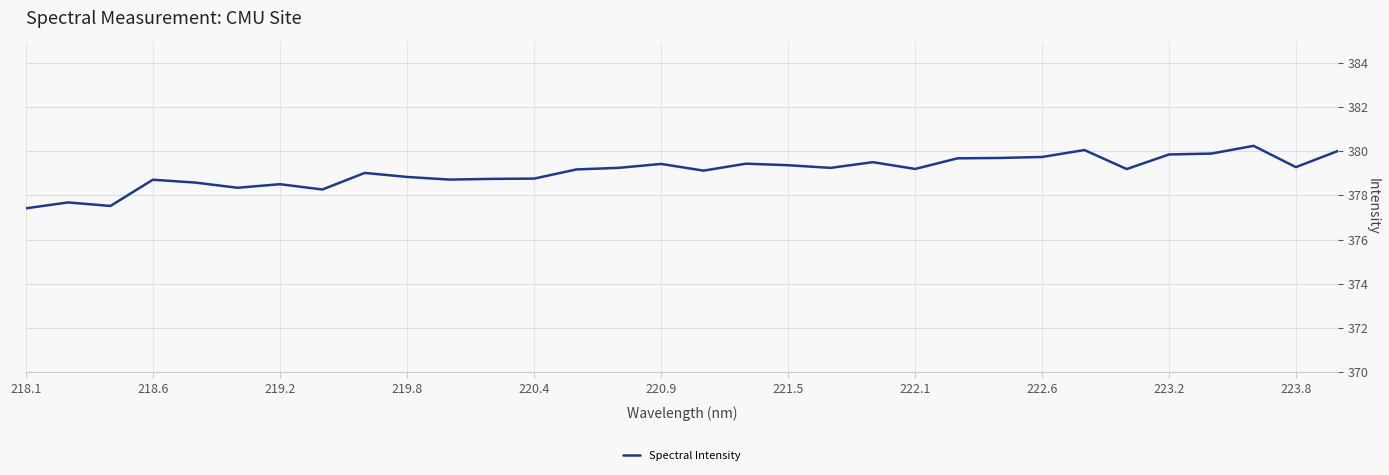

What is the maximum value shown in the chart?

380.2